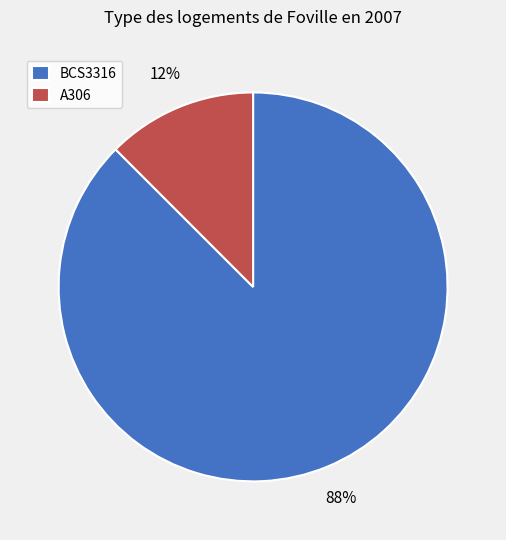

How many segments does this pie chart have?

2